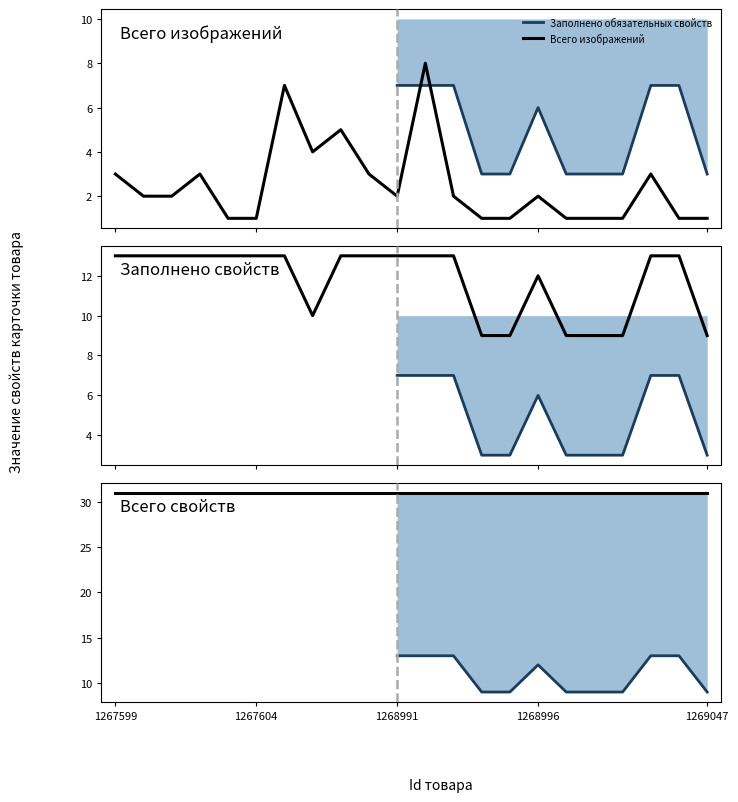

Read the Всего обязательных свойств value at 1269045.

10